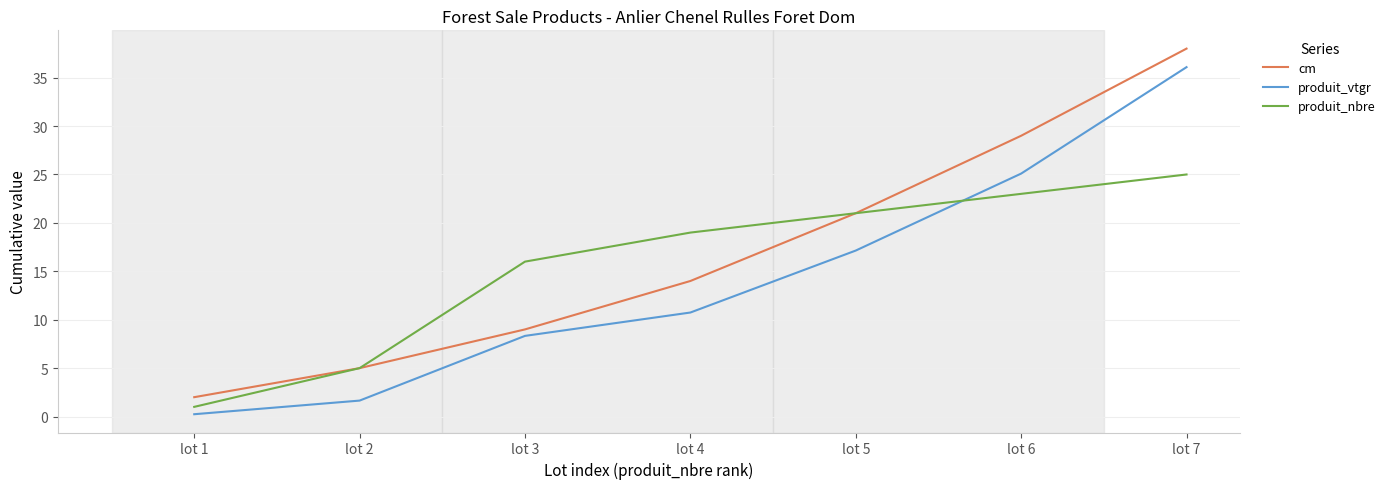

Which category has the highest value across all series?

lot 7